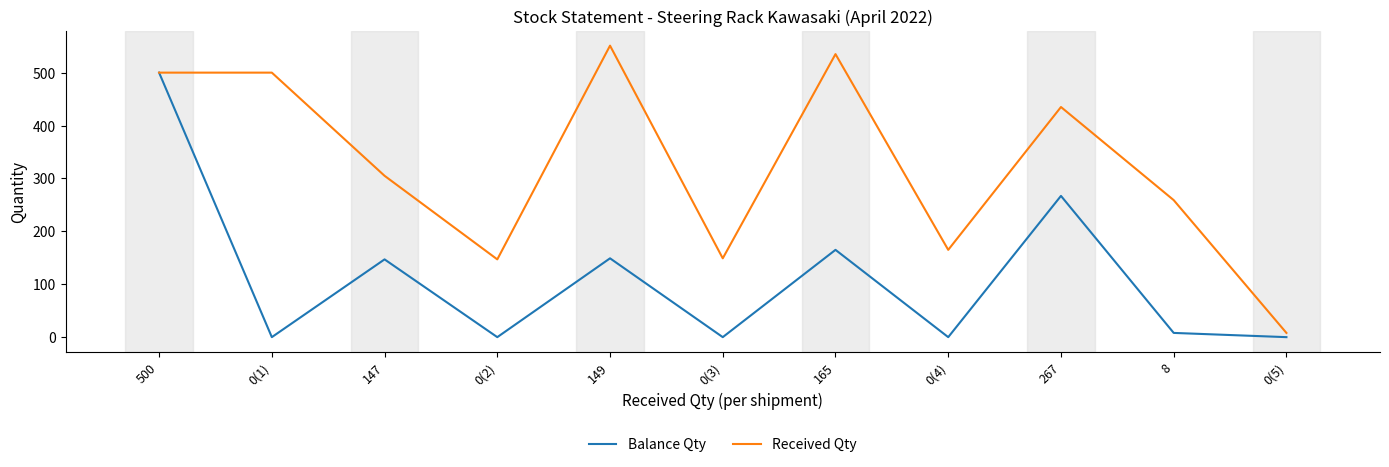

What is the difference between the maximum and second lowest values in the Received Qty series?

404